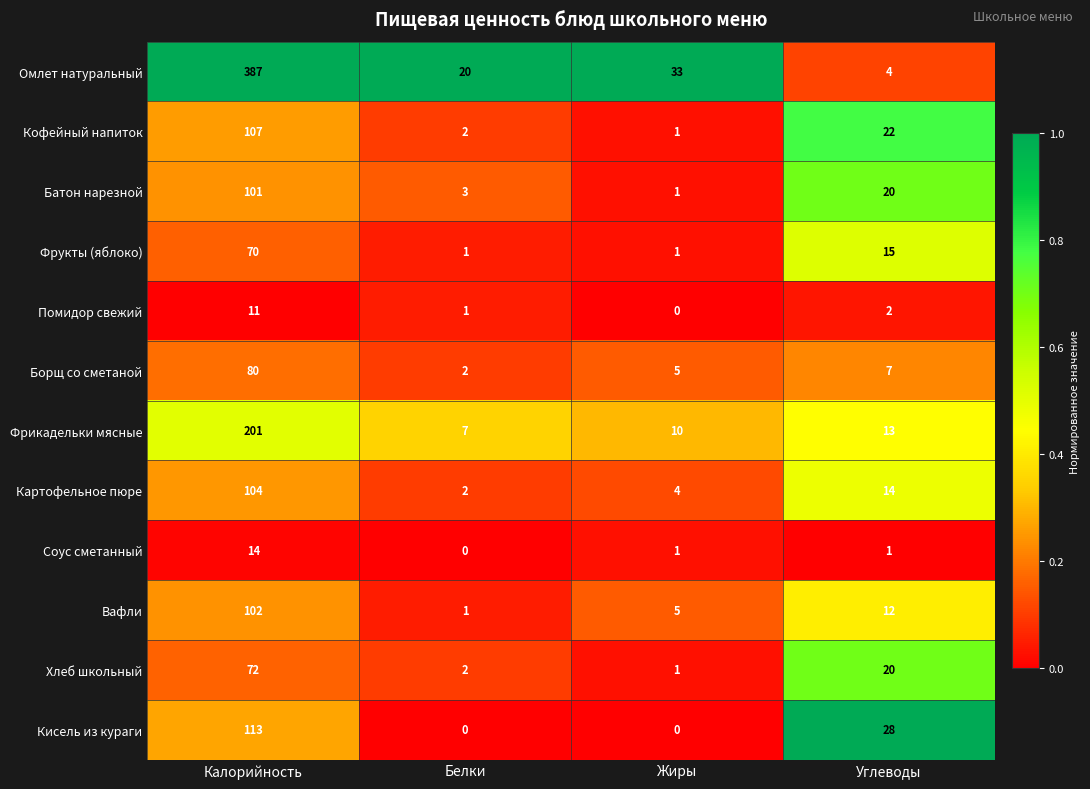

Is it true that Хлеб школьный equals 106 at Калорийность?

False